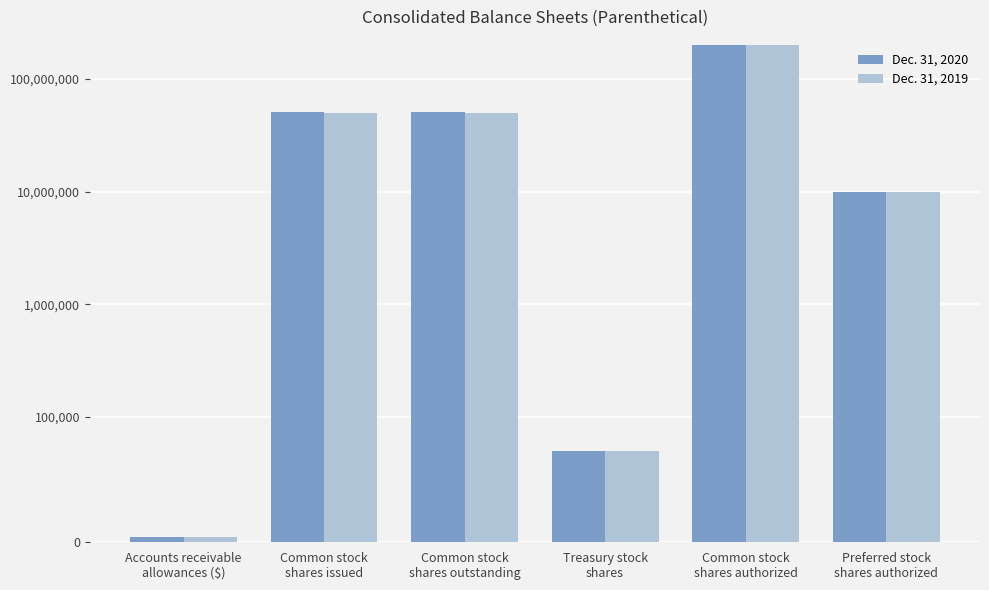

At which category is the sum across all series the highest?

Common stock
shares authorized